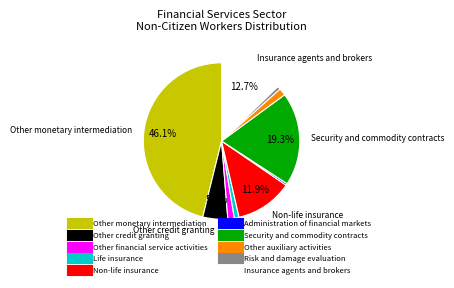

Count the number of slices in the pie.

10